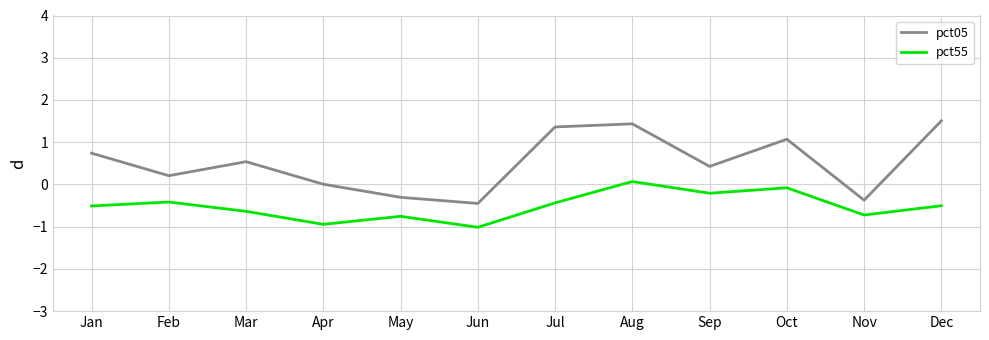

What is the difference between the maximum and minimum values in the pct05 series?

2.0